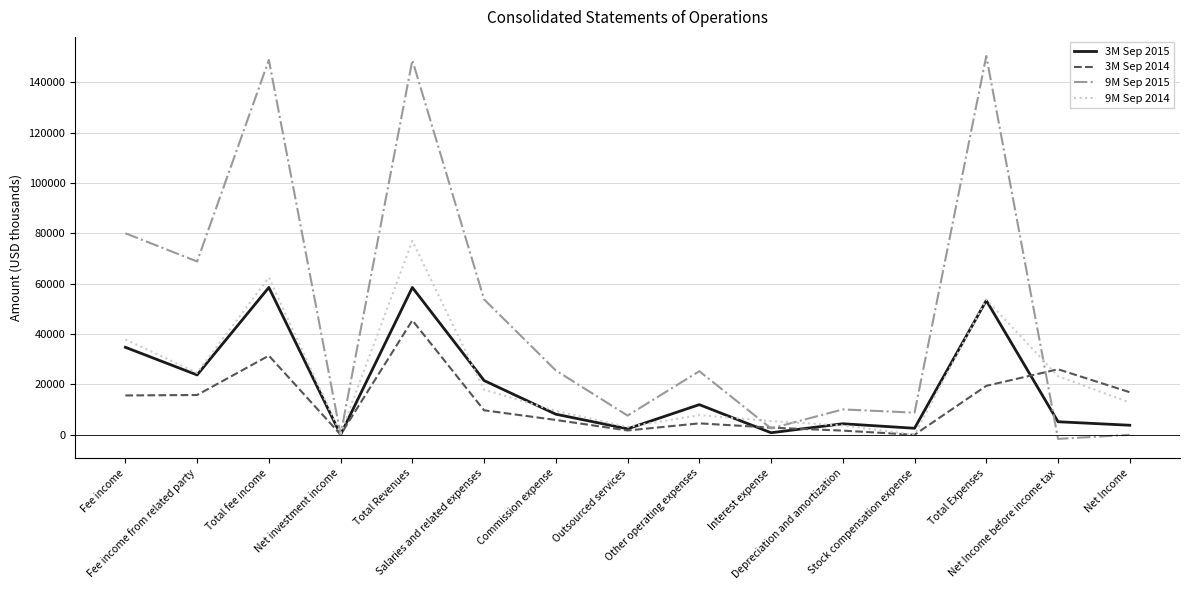

What are all the series names shown in the legend?

3M Sep 2015, 3M Sep 2014, 9M Sep 2015, 9M Sep 2014